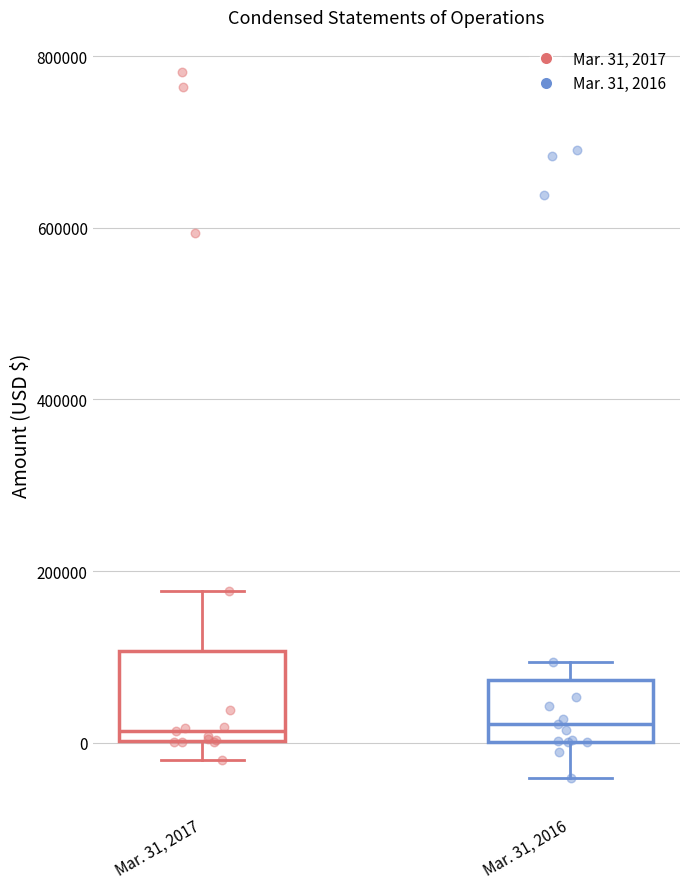

Reading left to right, transcribe this box plot: for each box, give where its median line is, the range the box spans, and where its two whiskers end, as read against the y-axis. The values are not printed on the chart, so give them approximately, as read against the axis.

Mar. 31, 2017: median 20000, box 0 to 100000, whiskers -20000 to 180000
Mar. 31, 2016: median 20000, box 0 to 80000, whiskers -40000 to 100000